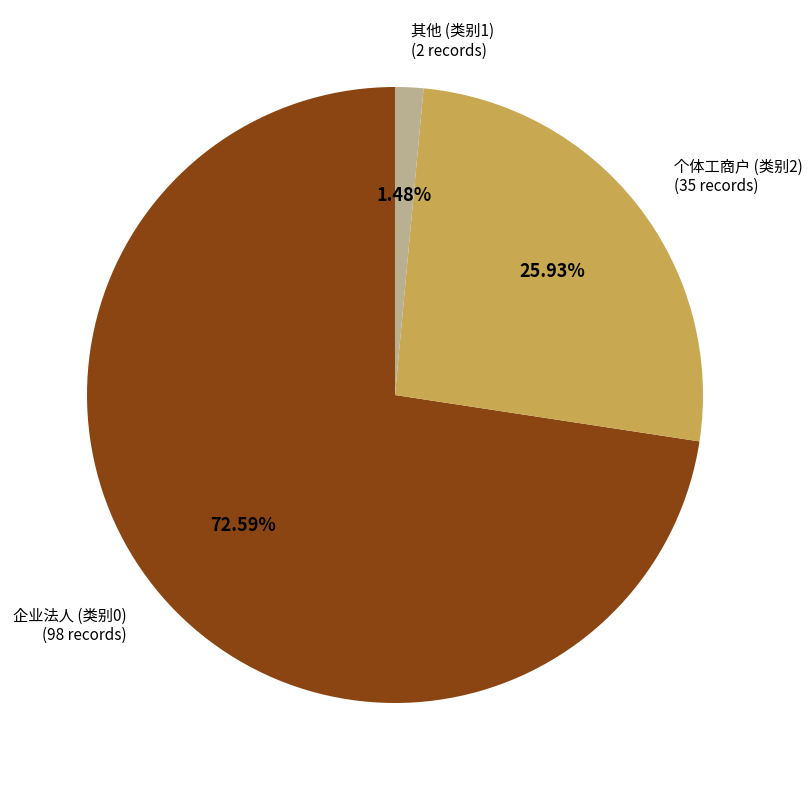

Do 个体工商户 (类别2) and 企业法人 (类别0) together represent more than half of the pie?

Yes